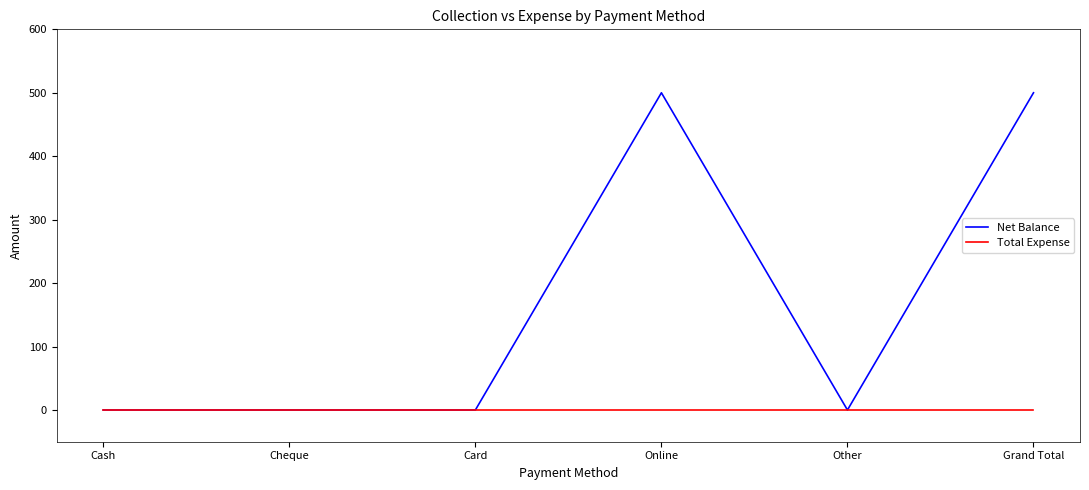

Is it true that Total Expense equals 0 at Other?

True